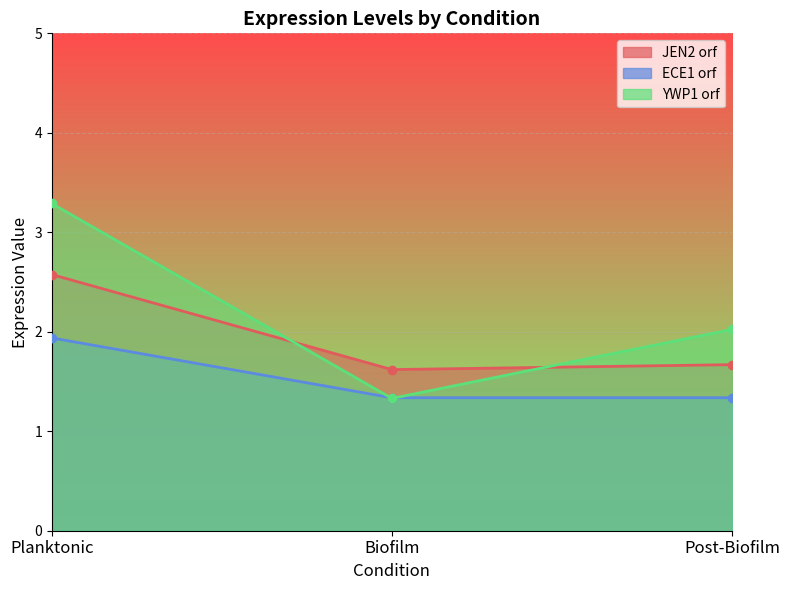

The JEN2 orf series shows 0.9 at Biofilm. True or false?

False